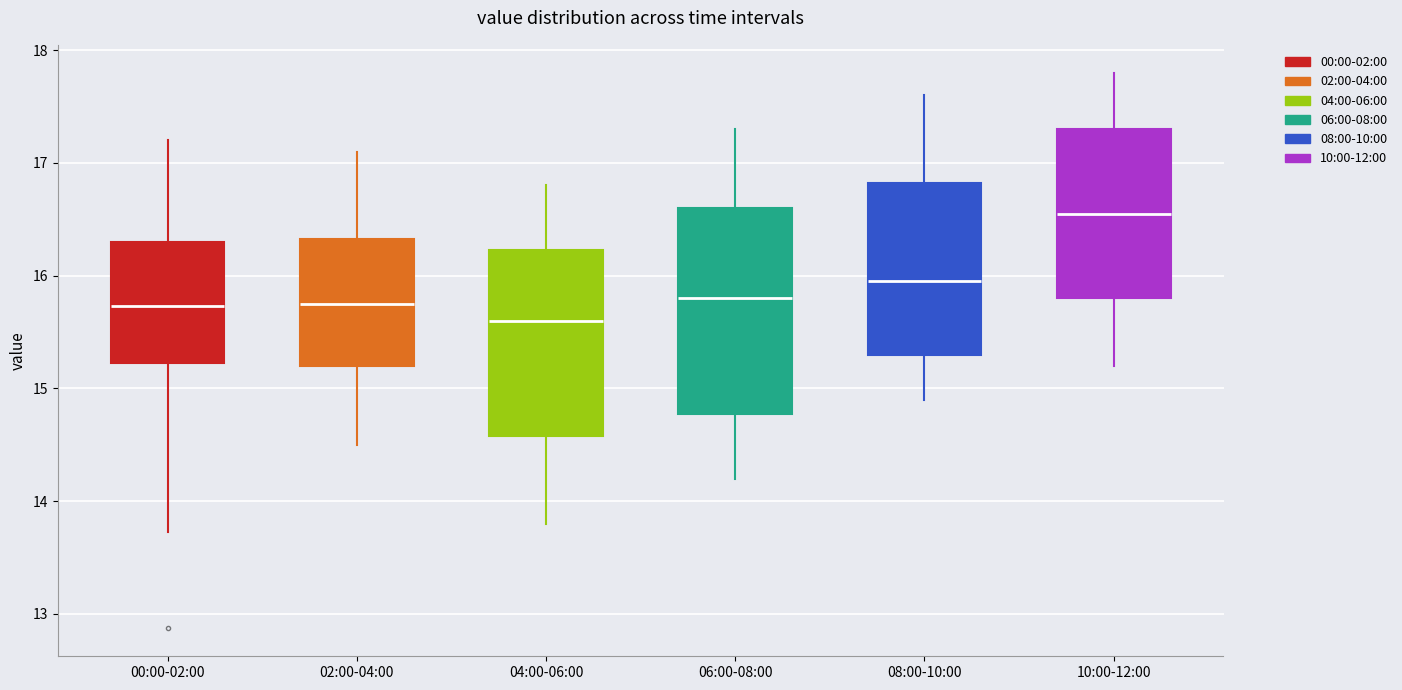

Comparing the boxes themselves (not the whiskers), which one is the tallest?

06:00-08:00